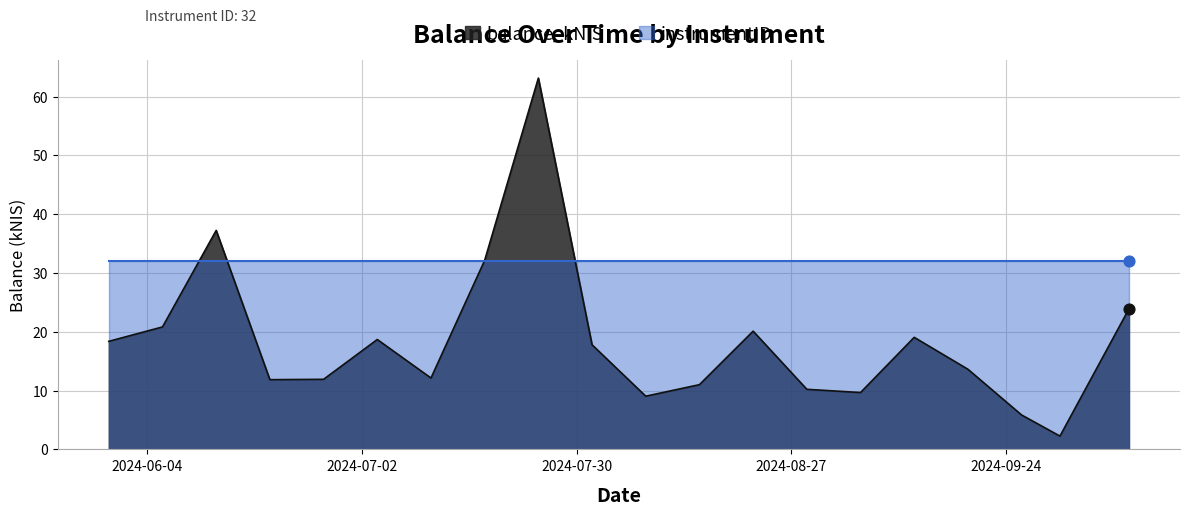

What is the change in value from 2024-07-11 to 2024-09-05?

-2.5